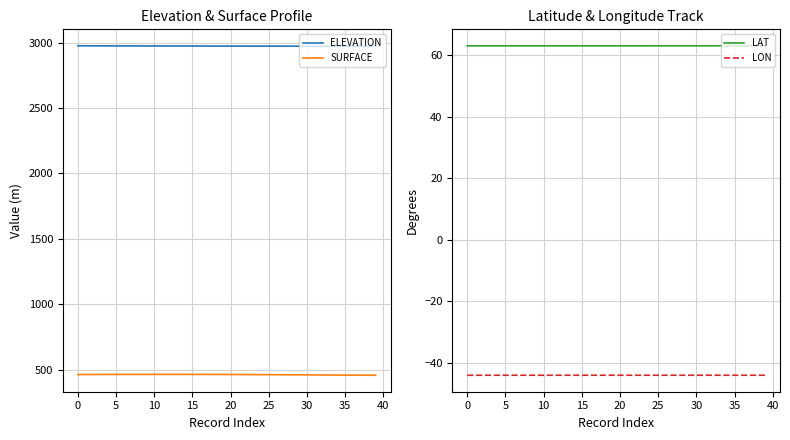

Between 16 and 38, which series saw the biggest shift?

SURFACE